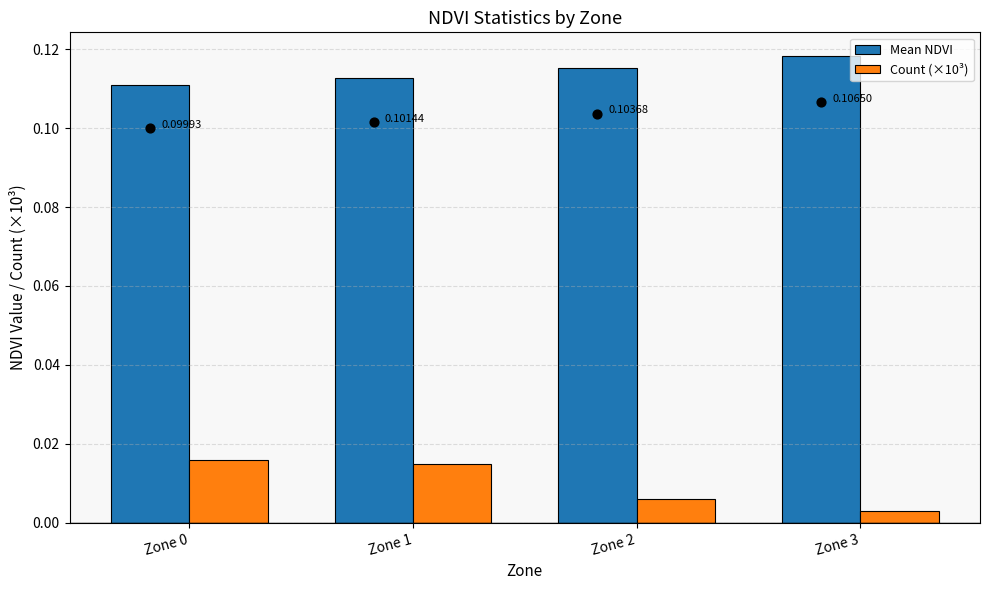

At how many categories does at least one series exceed 0?

4